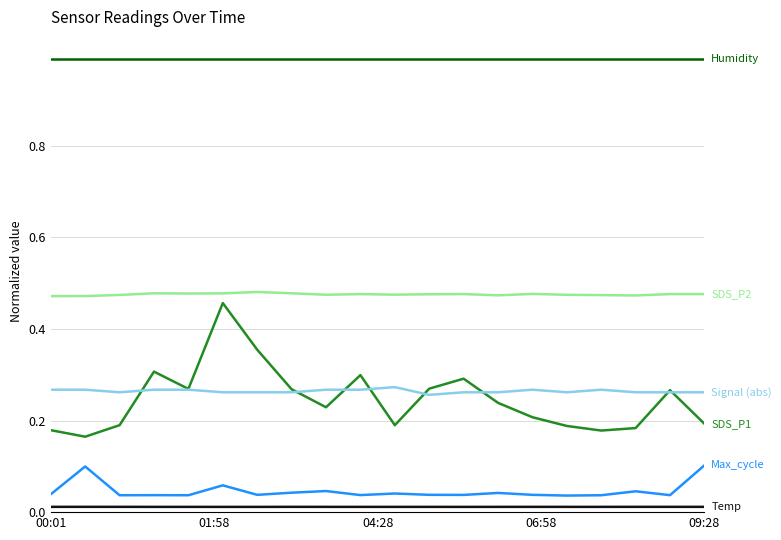

What is the maximum value shown in the chart?

1.0